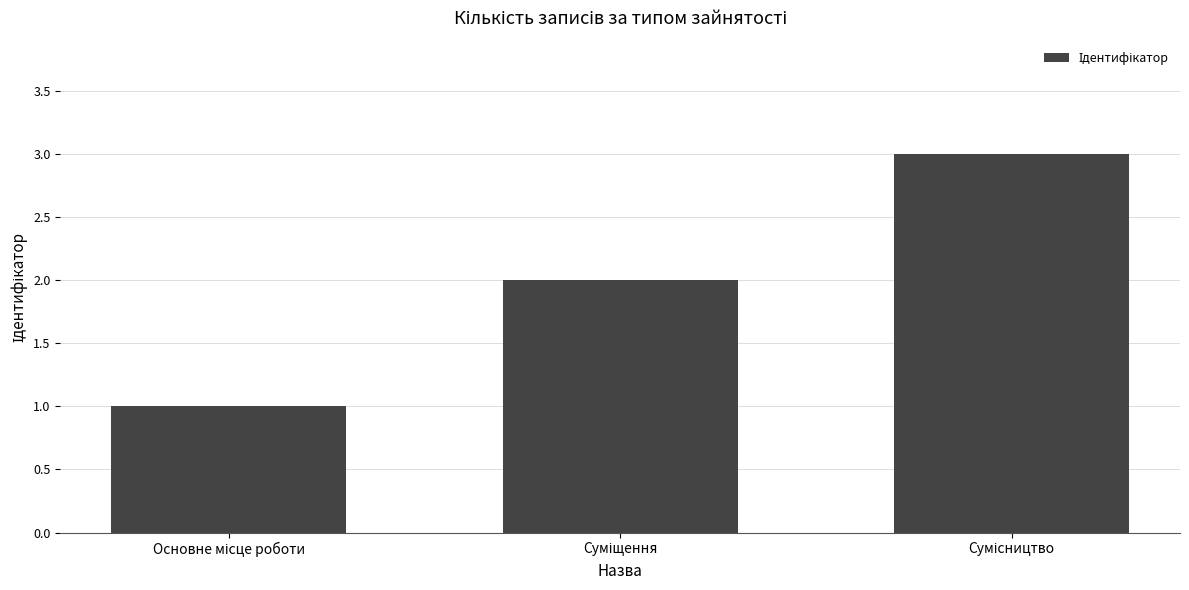

What is the difference between the maximum and minimum values?

2